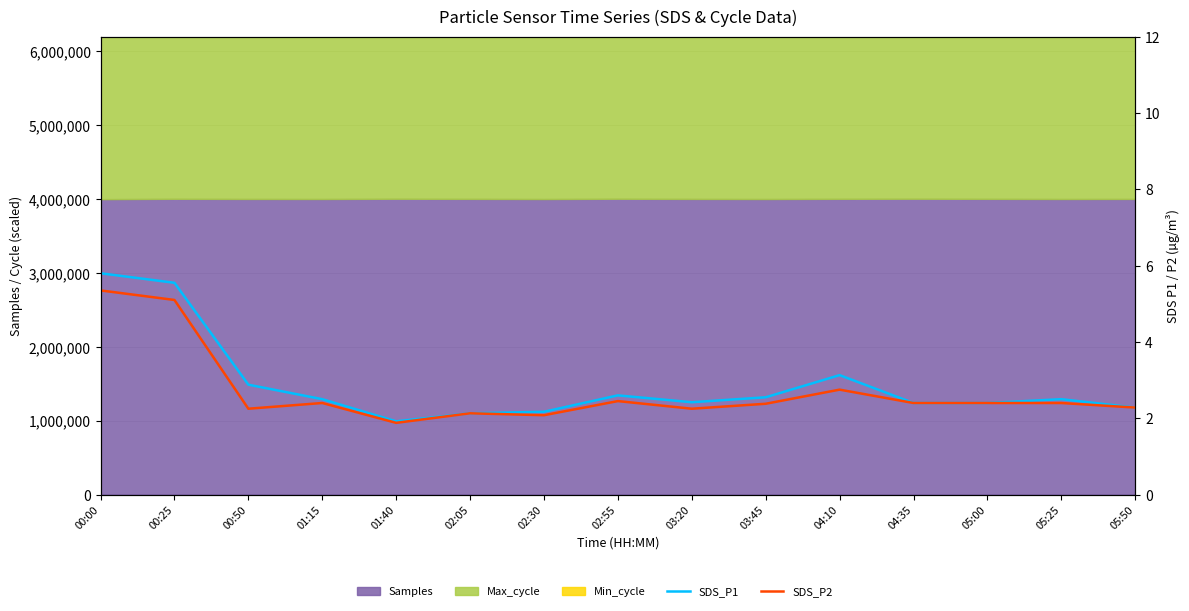

Between 04:10 and 00:25, which is larger?

00:25